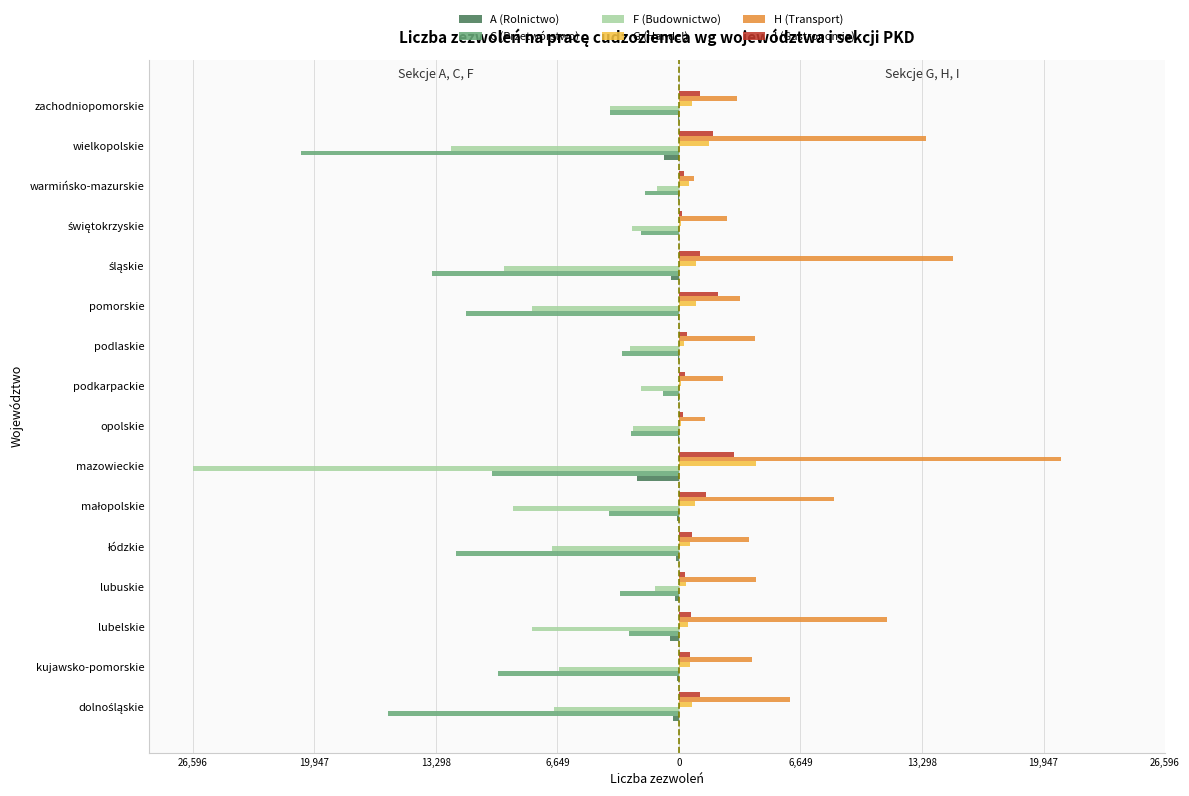

What are all the series names shown in the legend?

A (Rolnictwo), C (Przetwórstwo), F (Budownictwo), G (Handel), H (Transport), I (Gastronomia)